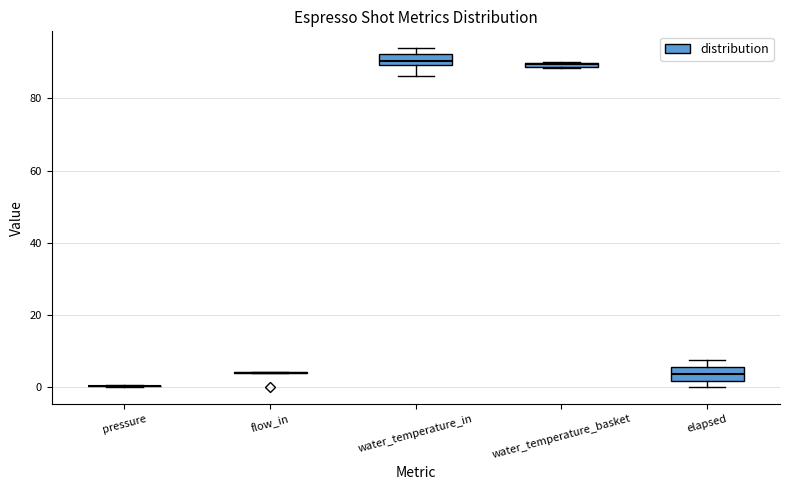

Where is the lower edge of the box for elapsed on the y-axis? The values are not printed on the chart, so give them approximately, as read against the axis.

2